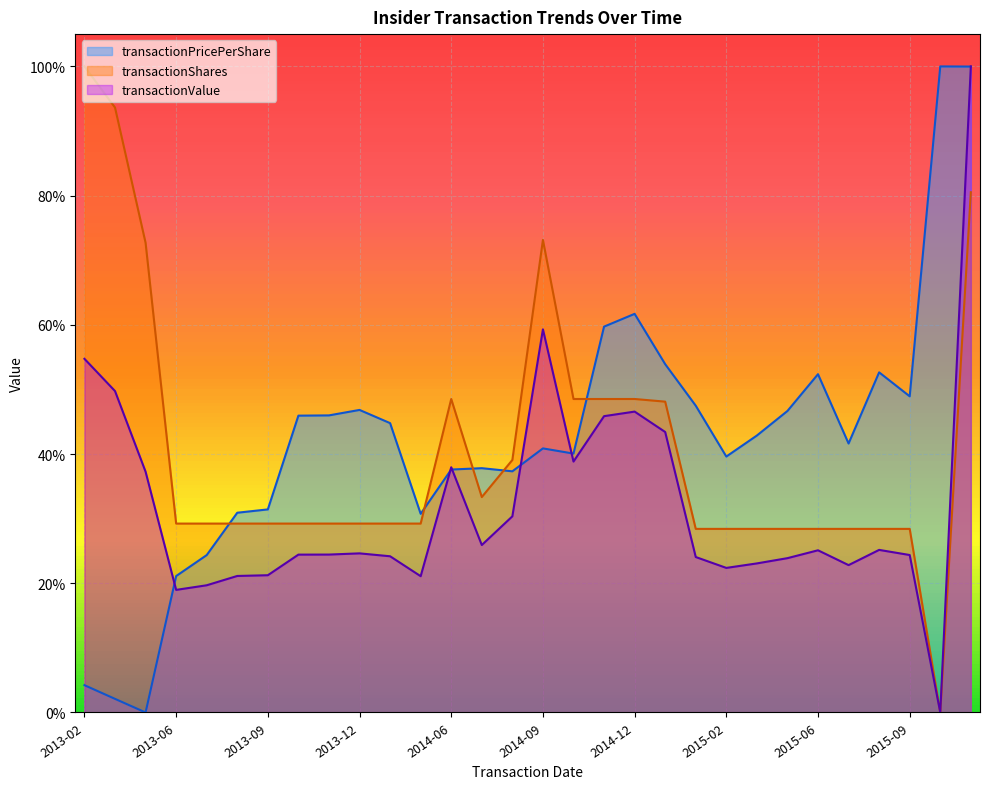

Which series has the largest total across all categories?

transactionPricePerShare